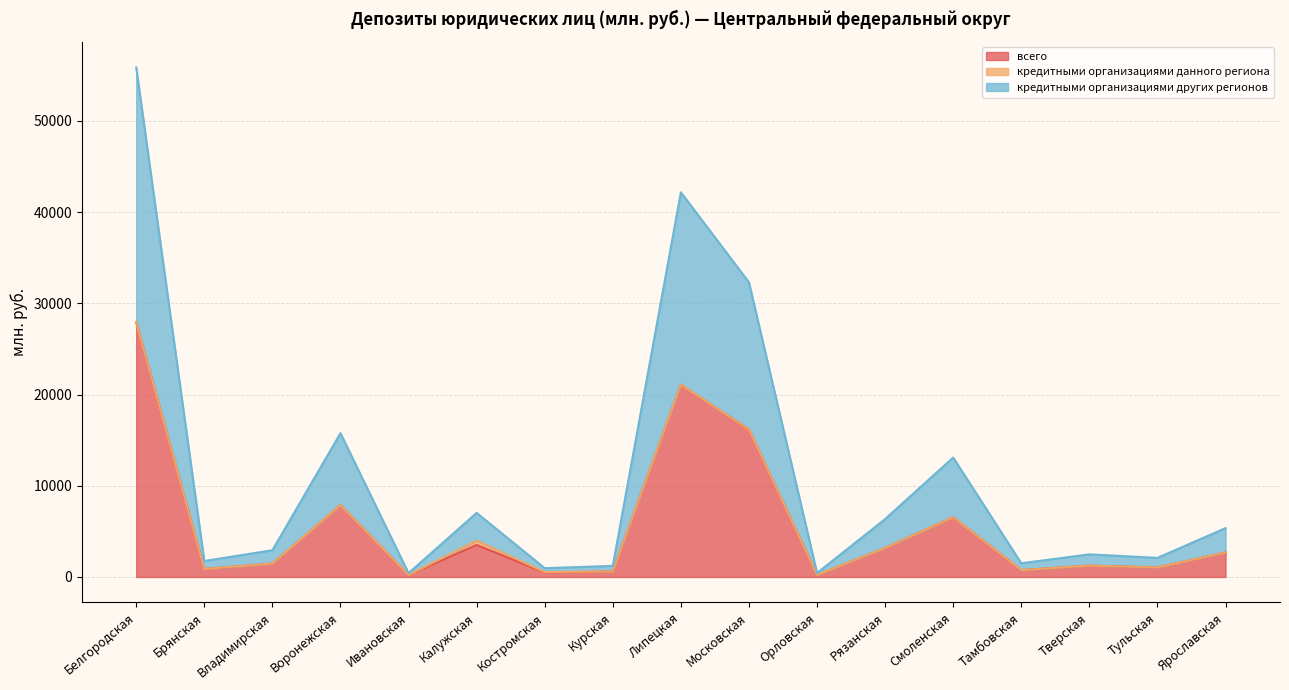

Which series has the largest range (max minus min)?

кредитными организациями других регионов